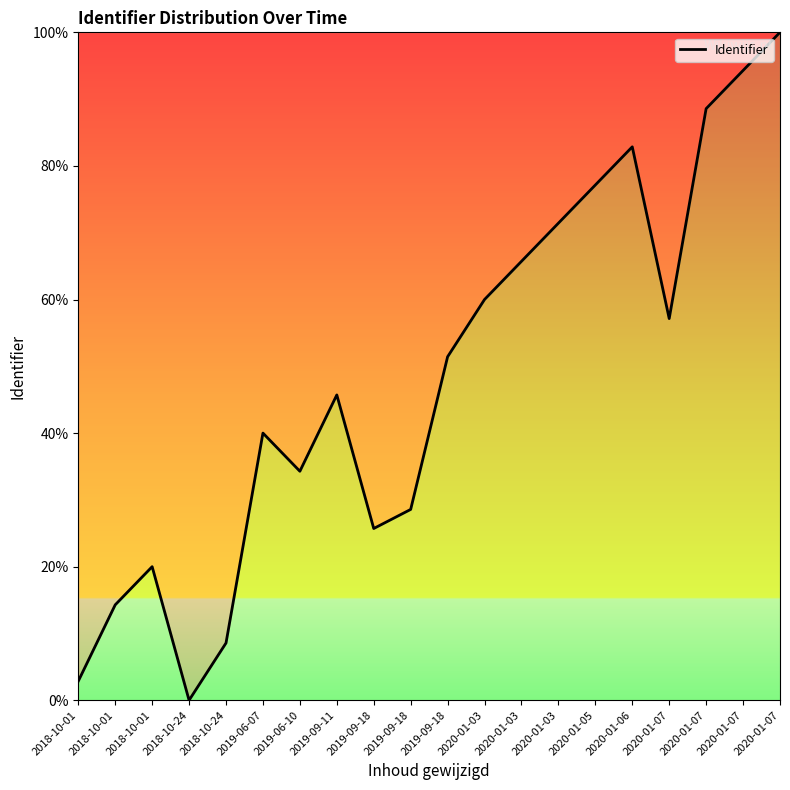

What is the sum of the values at 2020-01-07 and 2018-10-01?

97.1